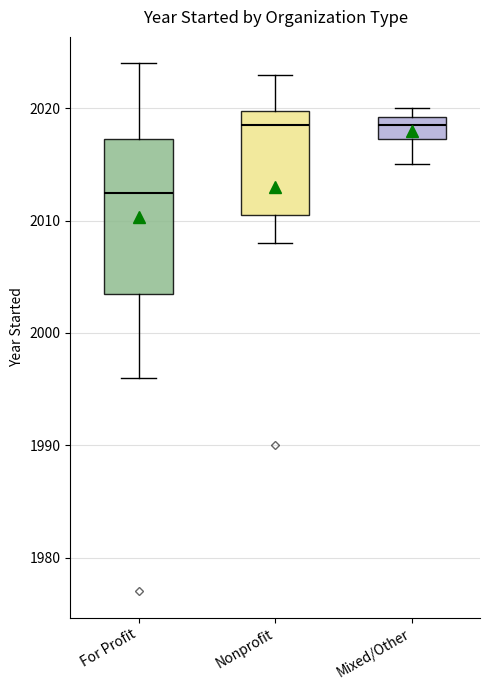

Where is the lower edge of the box for Nonprofit on the y-axis? The values are not printed on the chart, so give them approximately, as read against the axis.

2011